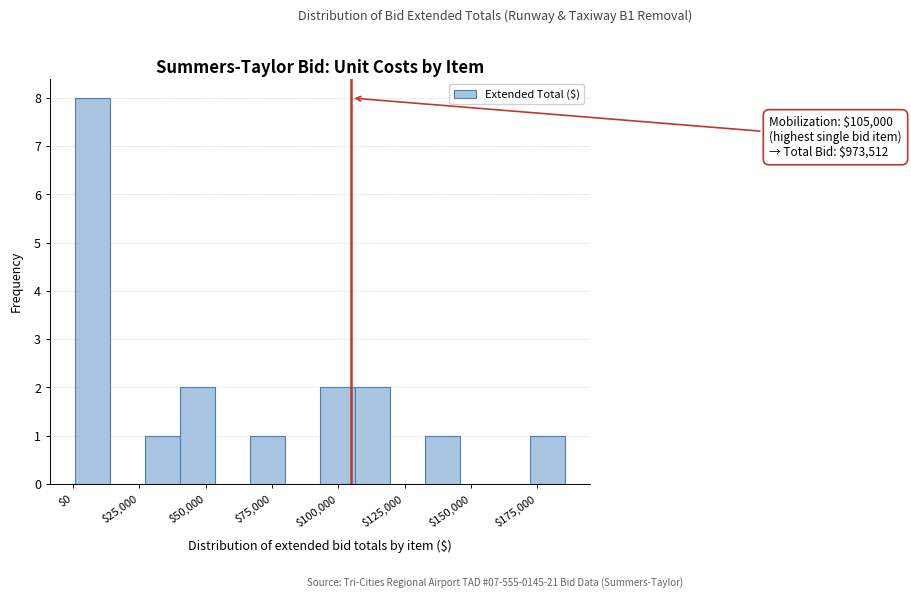

Read against the x-axis, roughly where is the centre of the tallest bar?

5000